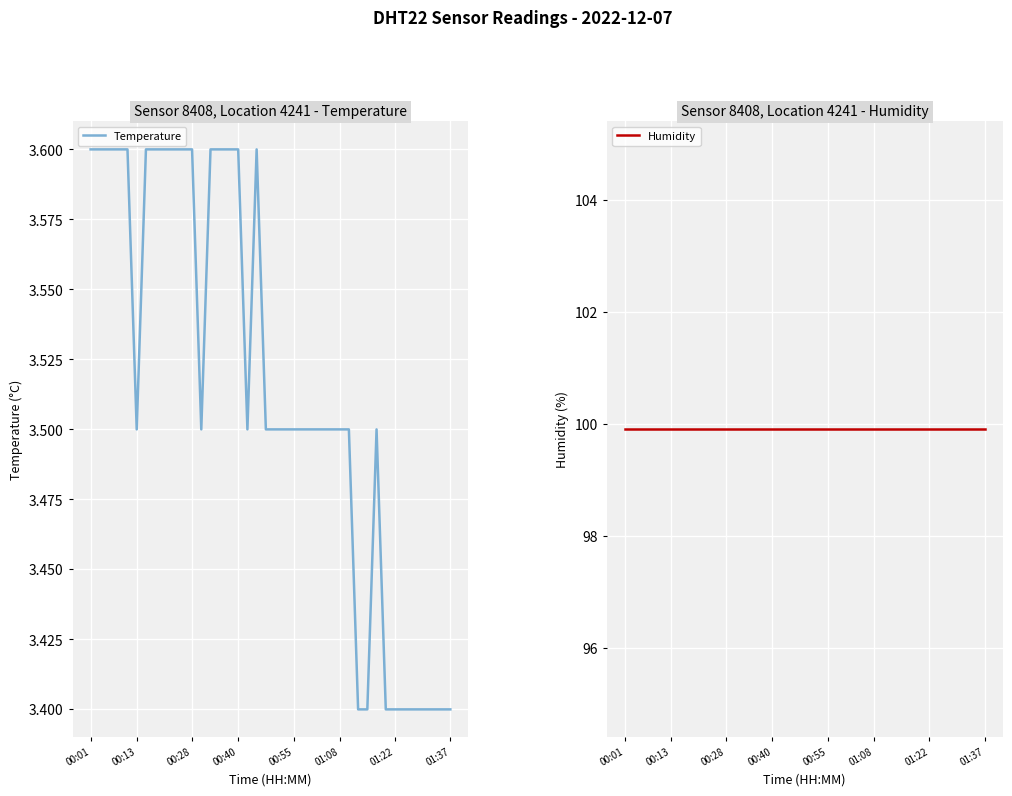

At 18, list the series in order from largest to smallest.

Humidity, Temperature